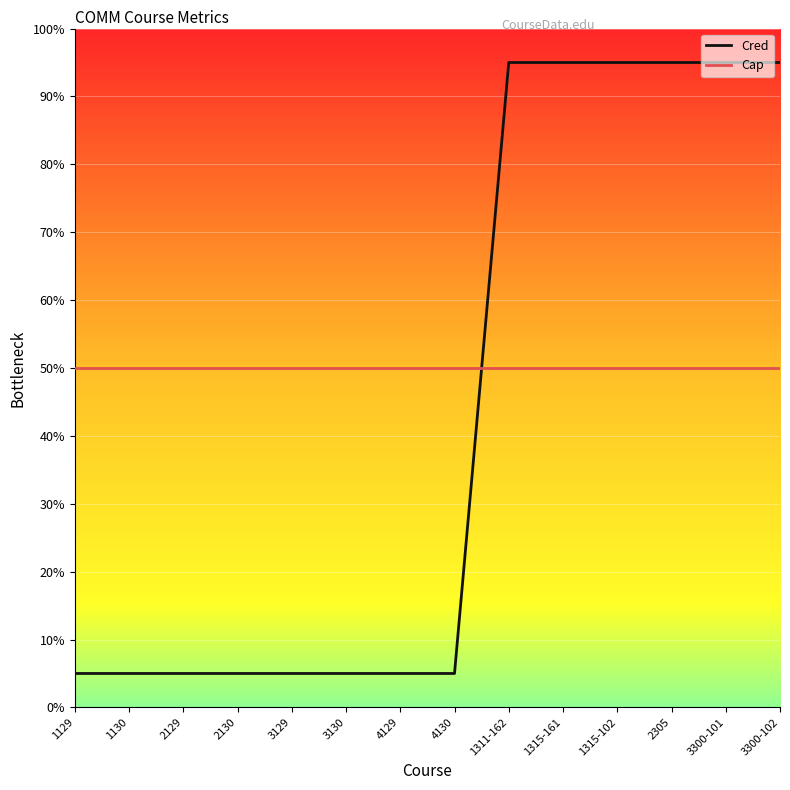

What position from the right is 2129?

12